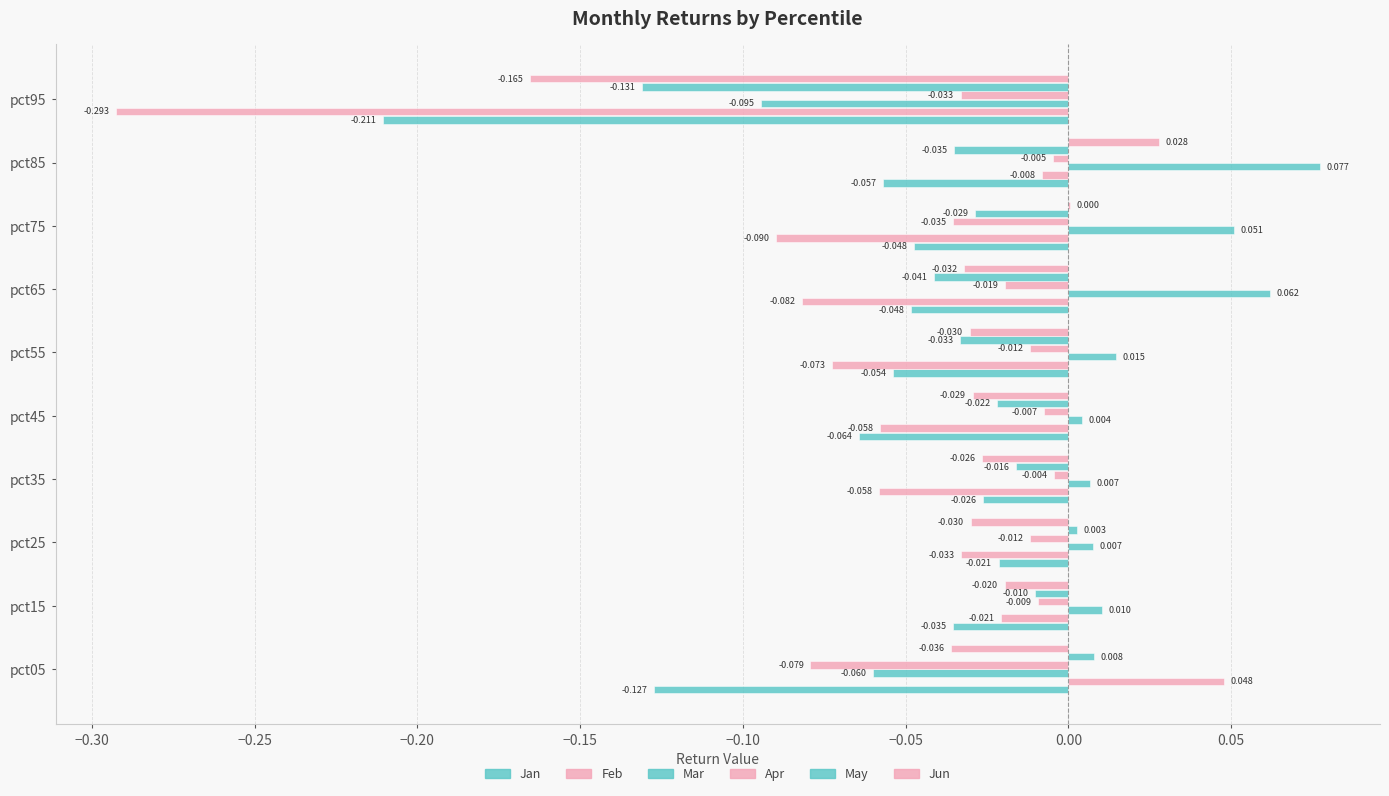

How many data points in Mar are above 0?

8